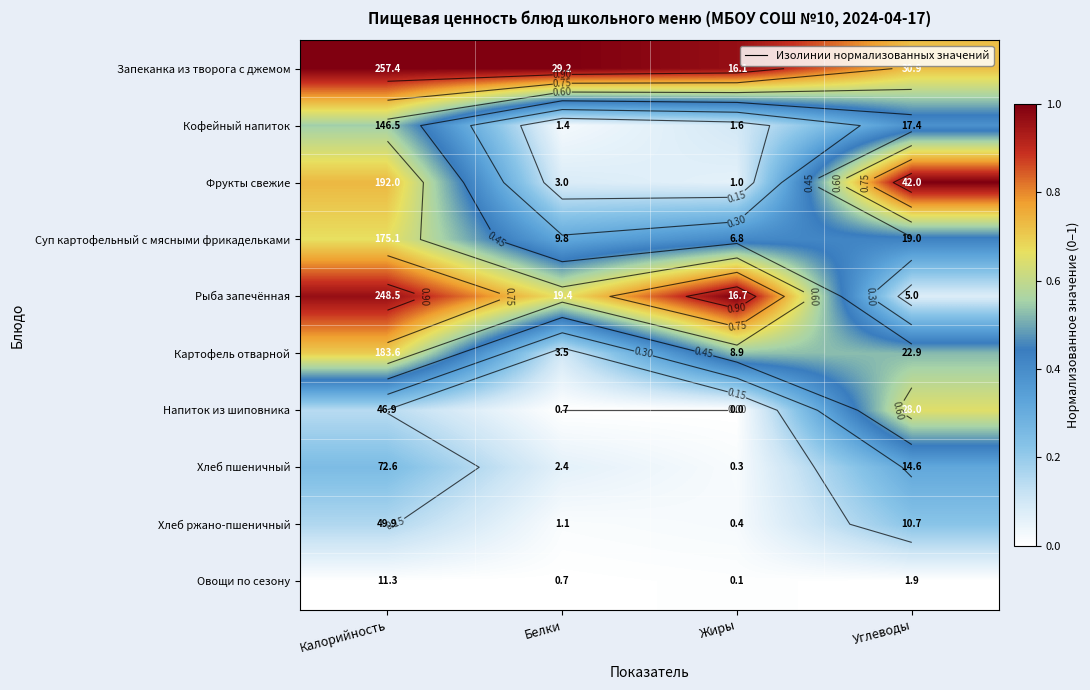

What is the spread (max minus min) of values at Жиры?

1.0